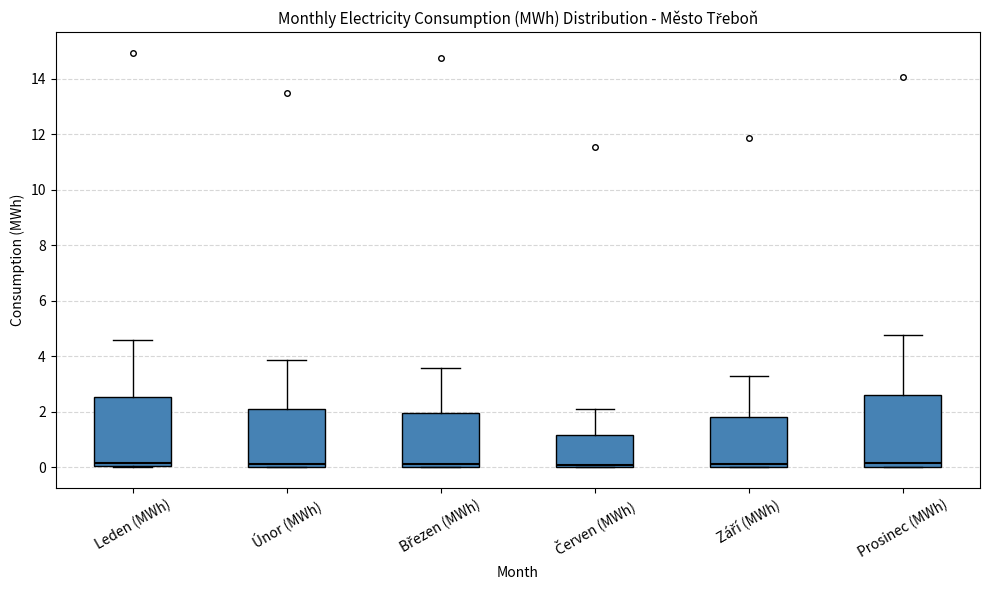

Reading left to right, read every box against the y-axis: the position of its median line, the range the box covers, and the ends of its whiskers. The values are not printed on the chart, so give them approximately, as read against the axis.

Leden (MWh): median 0.2, box 0.0 to 2.6, whiskers 0.0 to 4.6
Únor (MWh): median 0.2, box 0.0 to 2.0, whiskers 0.0 to 3.8
Březen (MWh): median 0.2, box 0.0 to 2.0, whiskers 0.0 to 3.6
Červen (MWh): median 0.0 (just above the box's lower edge), box 0.0 to 1.2, whiskers 0.0 to 2.2
Září (MWh): median 0.2, box 0.0 to 1.8, whiskers 0.0 to 3.2
Prosinec (MWh): median 0.2, box 0.0 to 2.6, whiskers 0.0 to 4.8